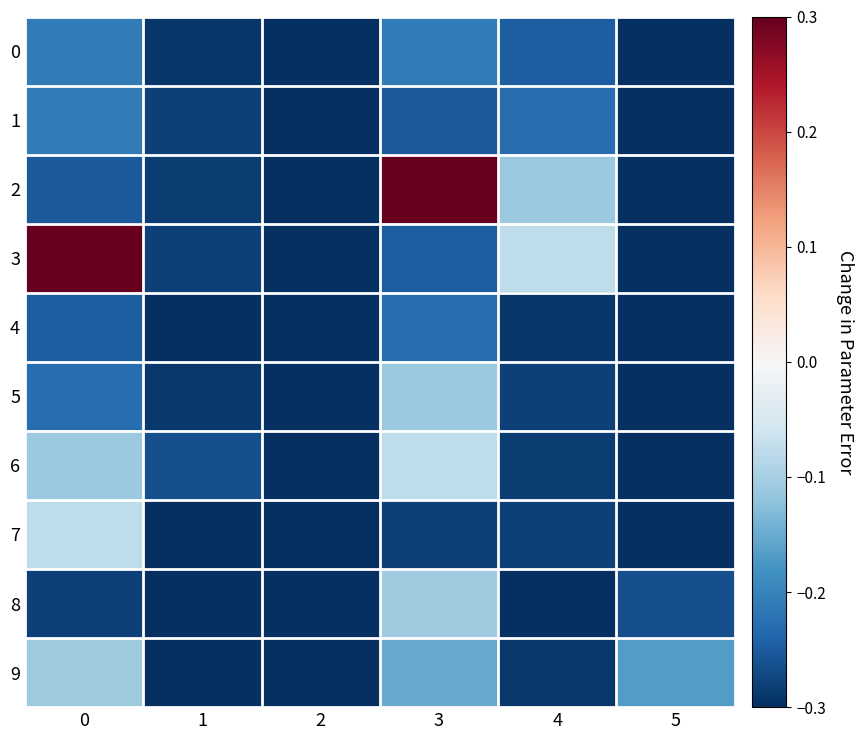

Which series has the largest total across all categories?

3